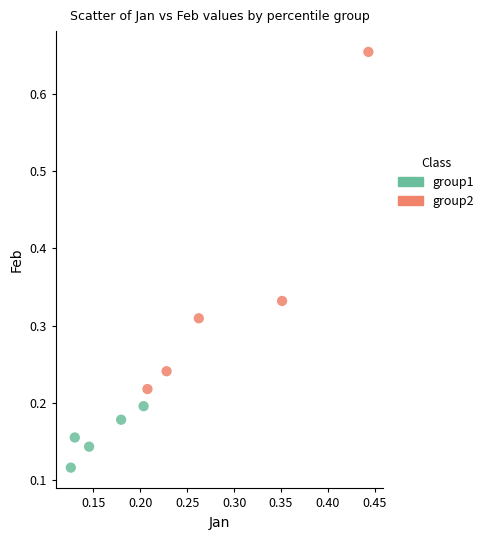

Which series has the largest Y range (max minus min)?

group2